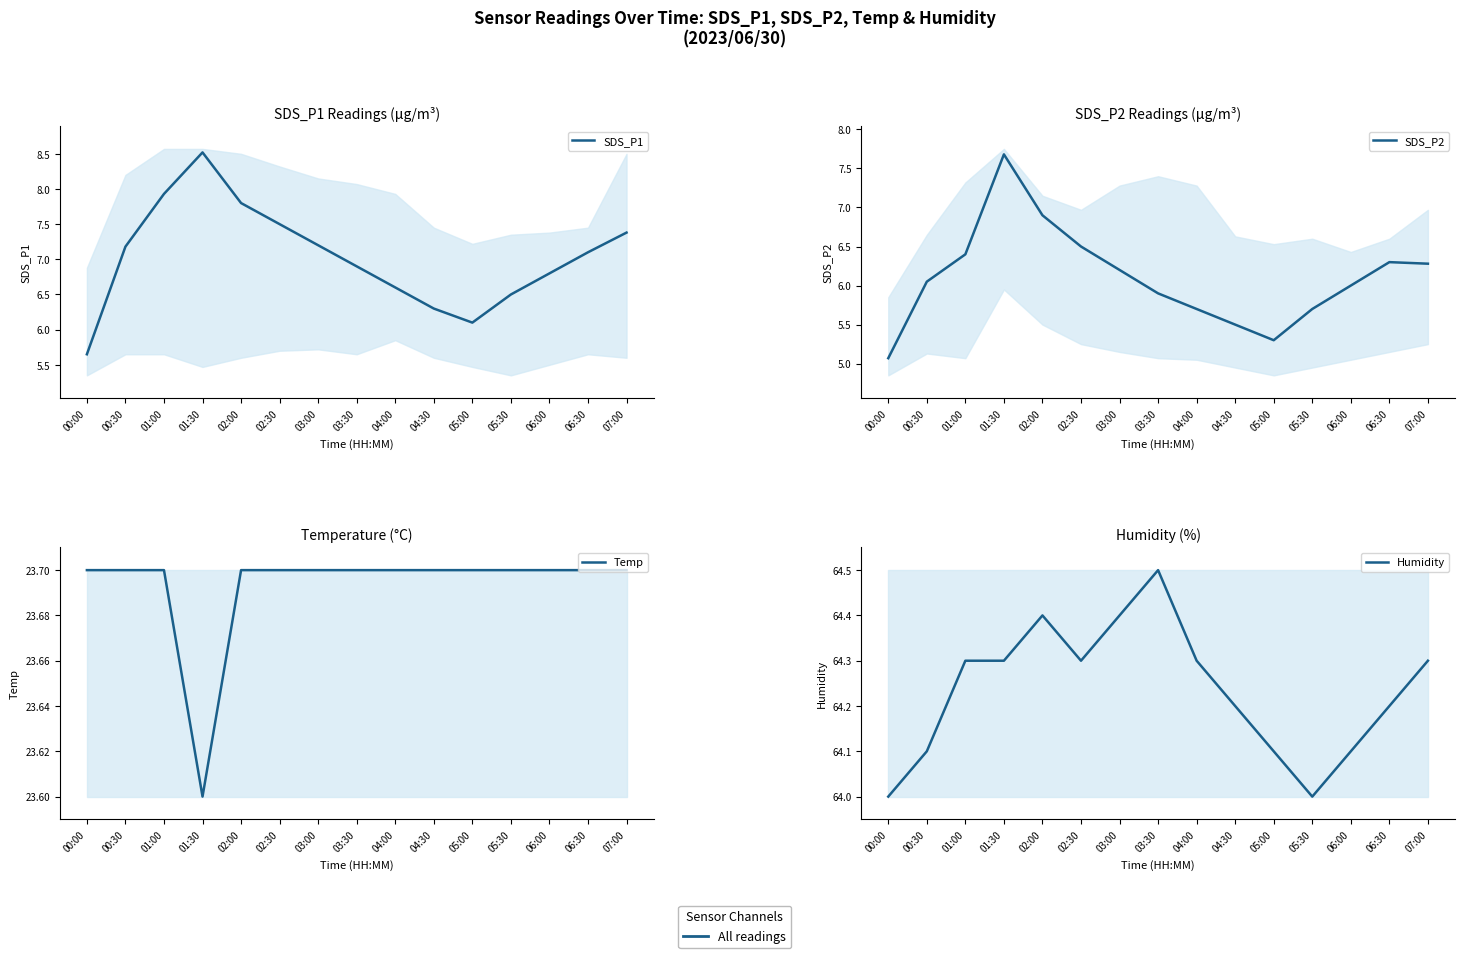

Which category has the lowest value in the SDS_P1 series?

00:00